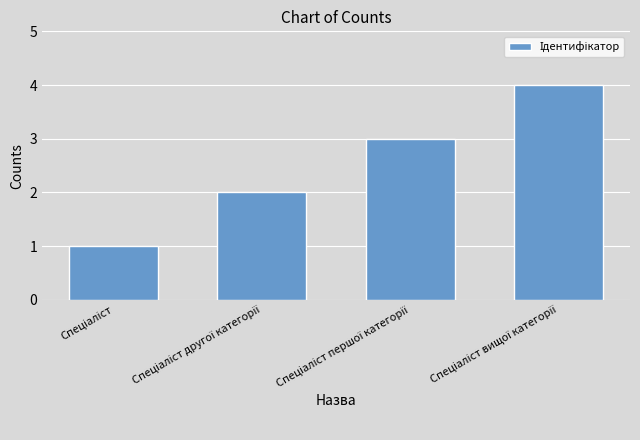

How many series are shown in this chart?

1